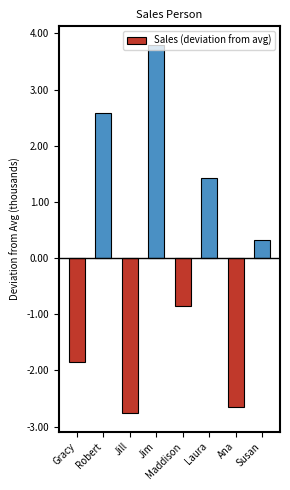

Reading right to left, extract all data points from this chart.

327	-2653	1416	-853	3797	-2763	2587	-1858